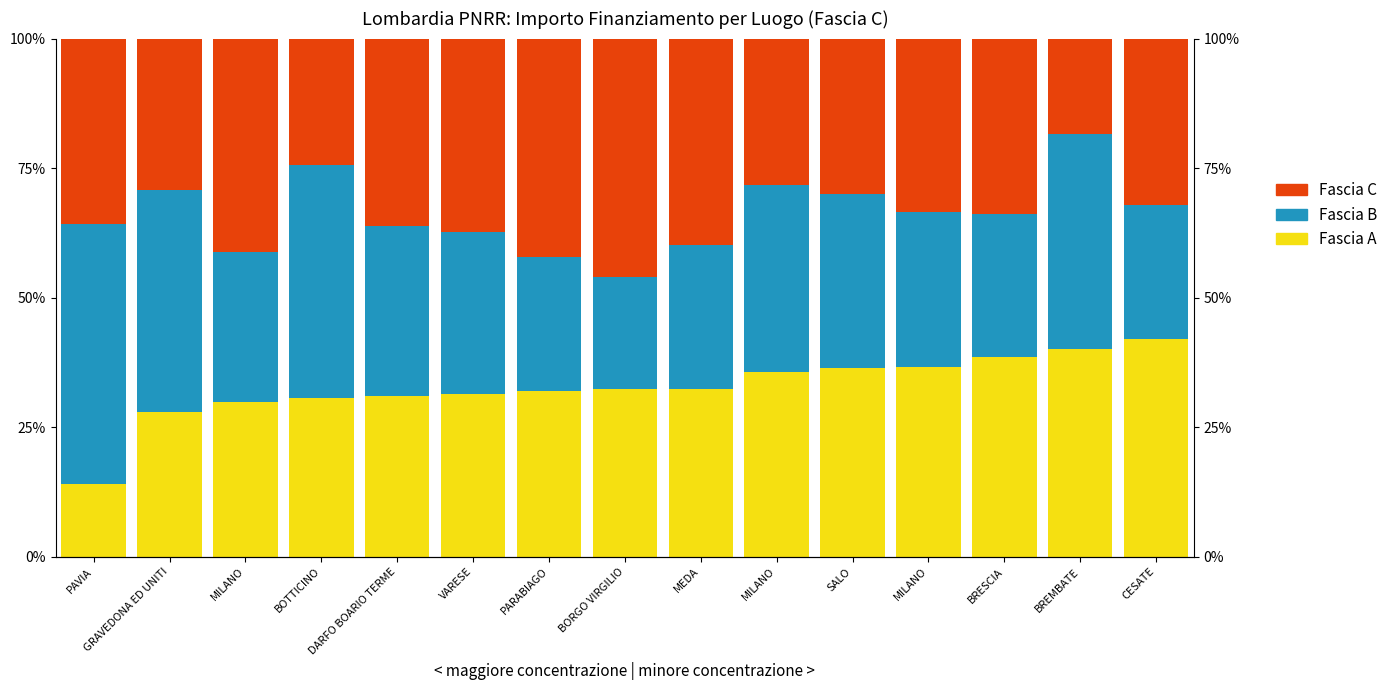

At how many categories does at least one series exceed 44?

3